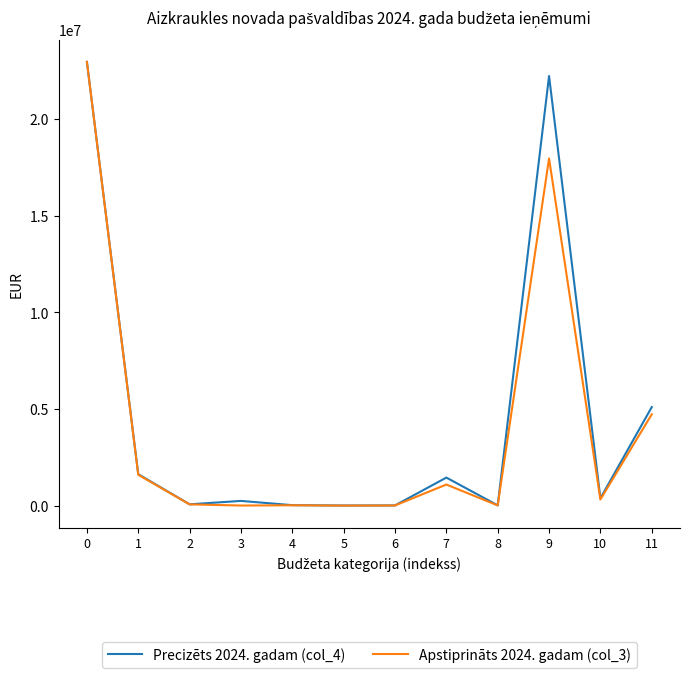

What value does the Apstiprināts 2024. gadam (col_3) series have at 2?

78004